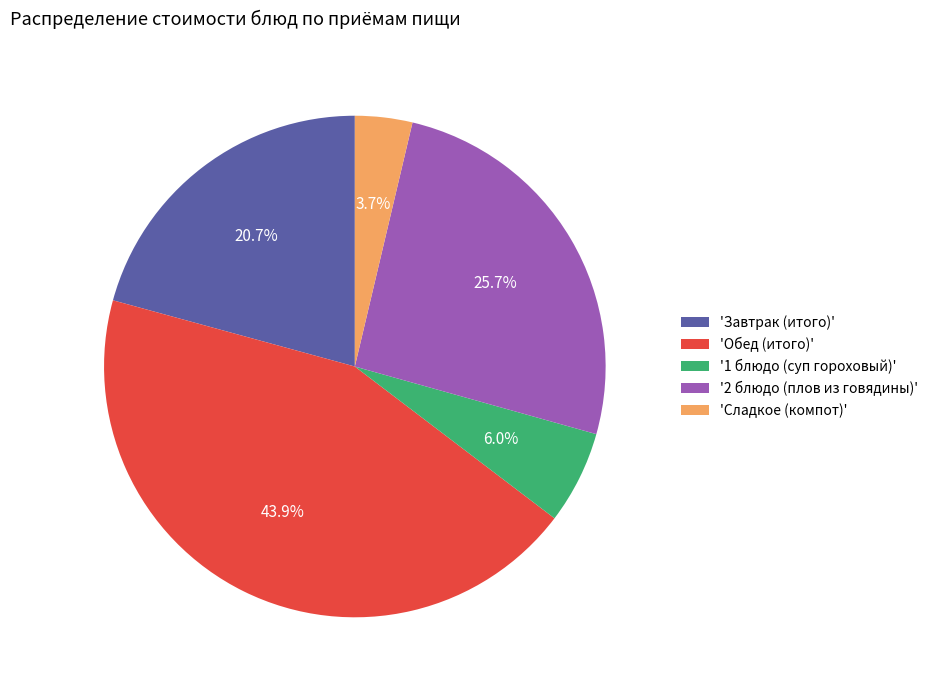

Does any single category account for the majority?

No